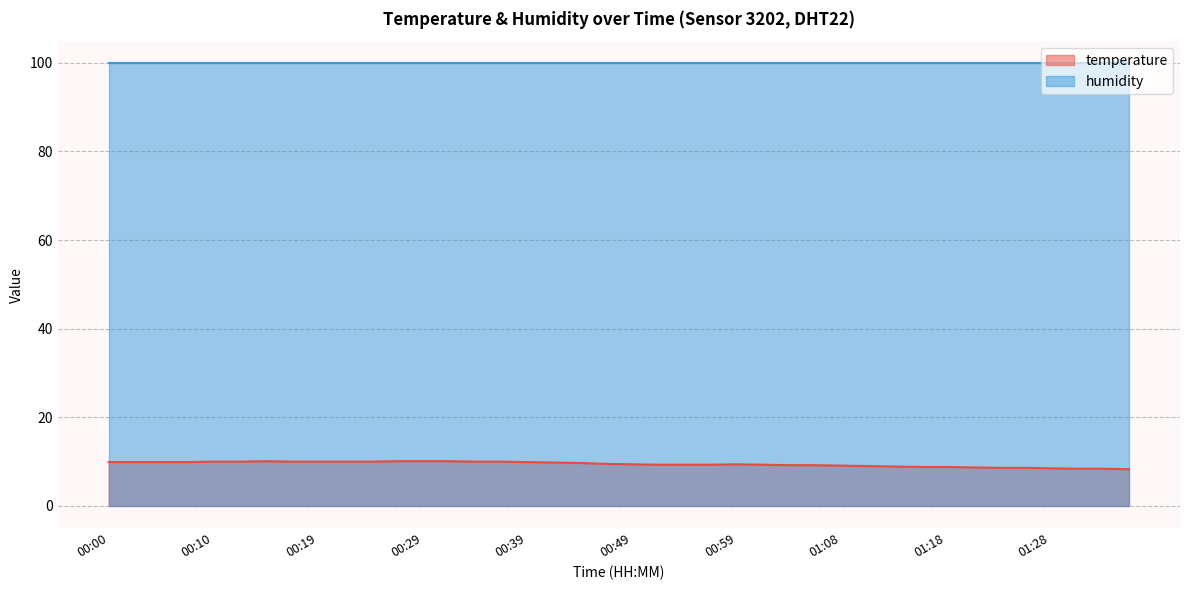

The chart shows a value of 9.3 at 00:54. True or false?

True